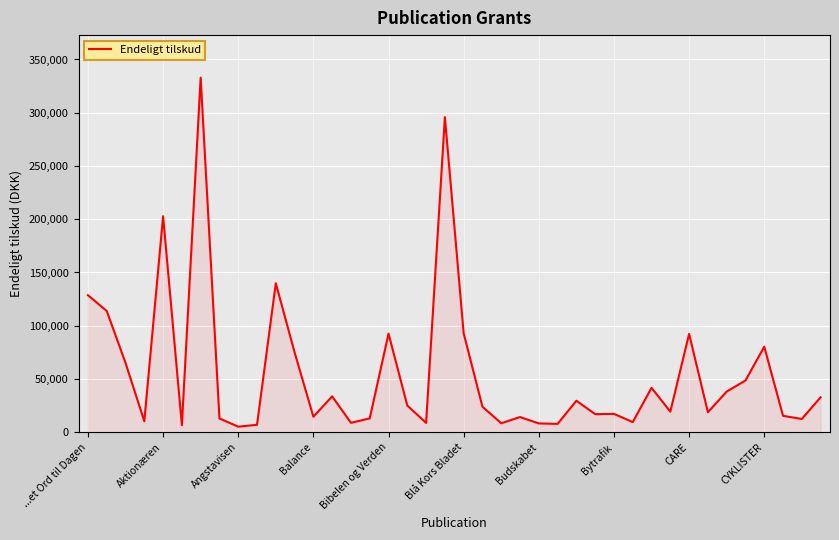

What is the greatest value displayed?

332936.6